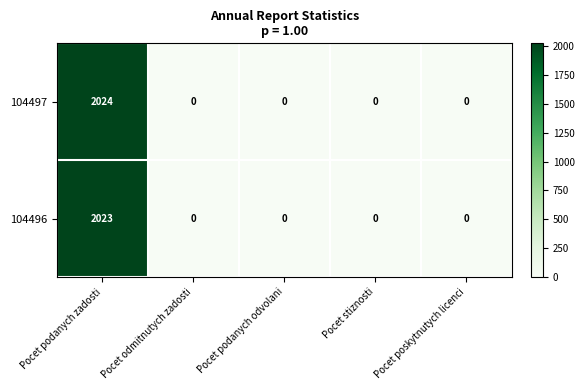

At how many categories does at least one series exceed 1618?

1